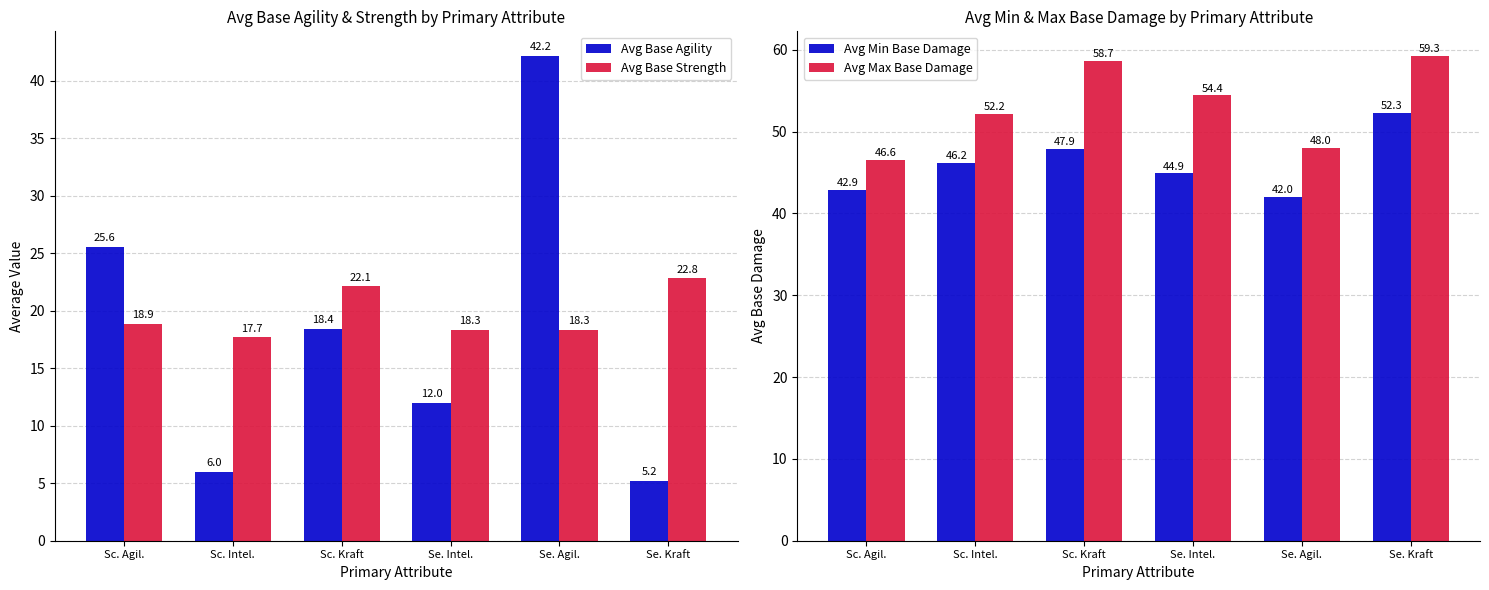

What is the minimum value for Avg Min Base Damage?

42.0